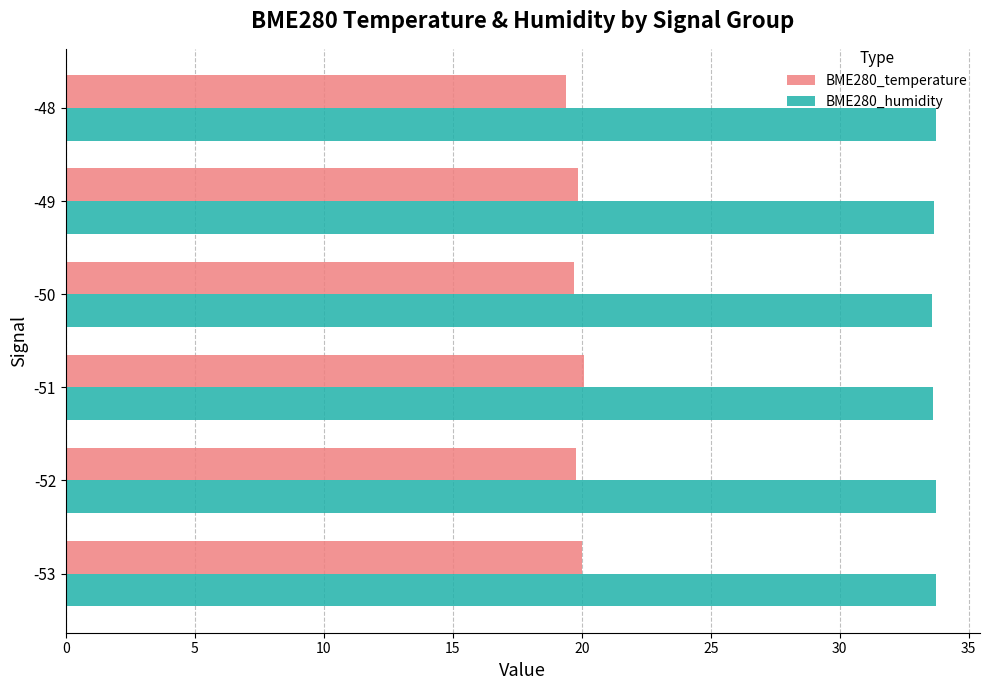

What is the smallest value displayed?

19.4